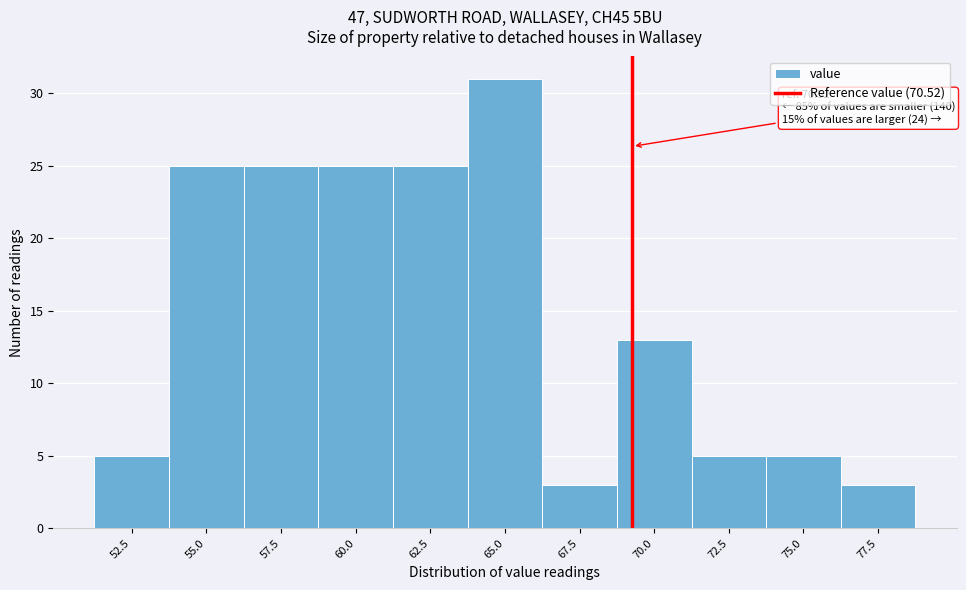

Reading left to right, list all the values displayed in this chart.

52.5=5	55.0=25	57.5=25	60.0=25	62.5=25	65.0=31	67.5=3	70.0=13	72.5=5	75.0=5	77.5=3